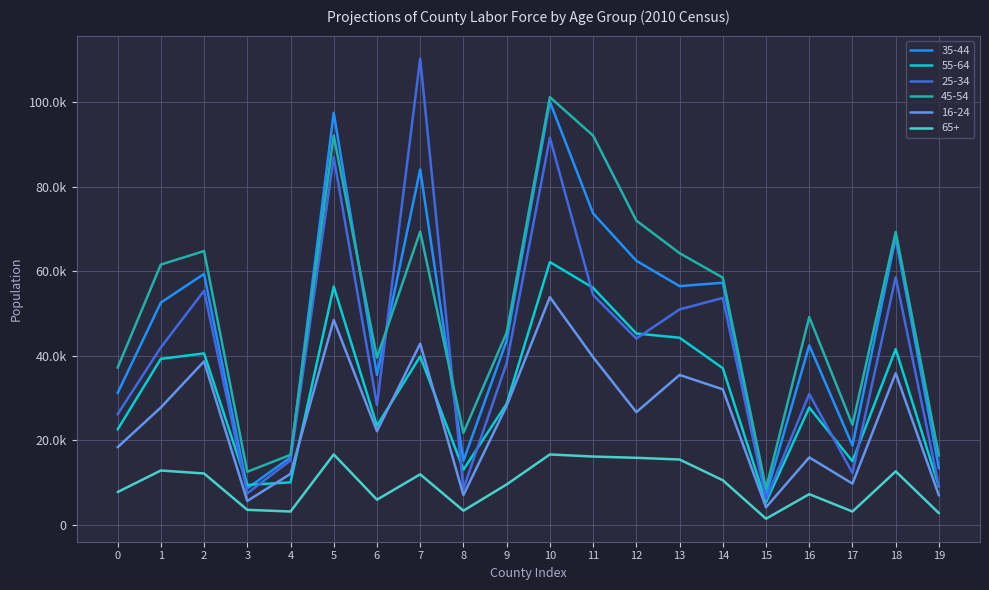

How many categories are shown in the chart?

20